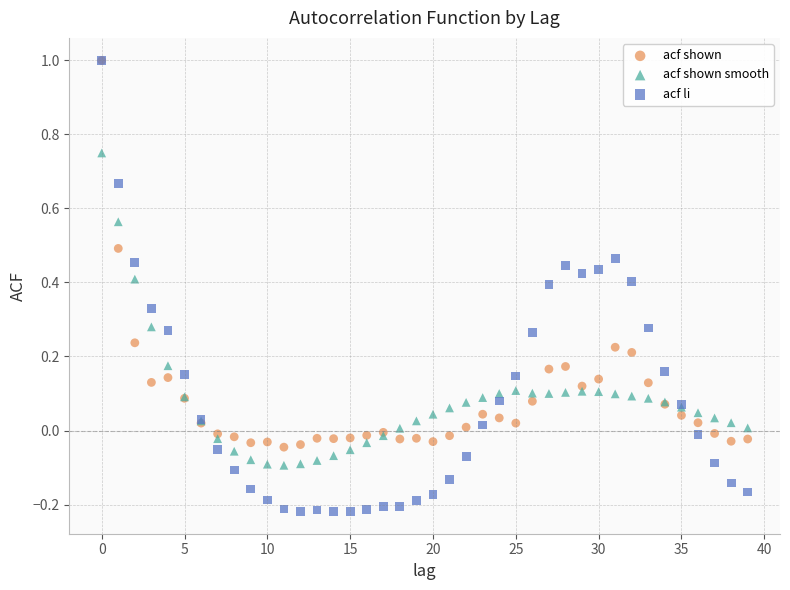

What are all the series names shown in the legend?

acf shown, acf shown smooth, acf li